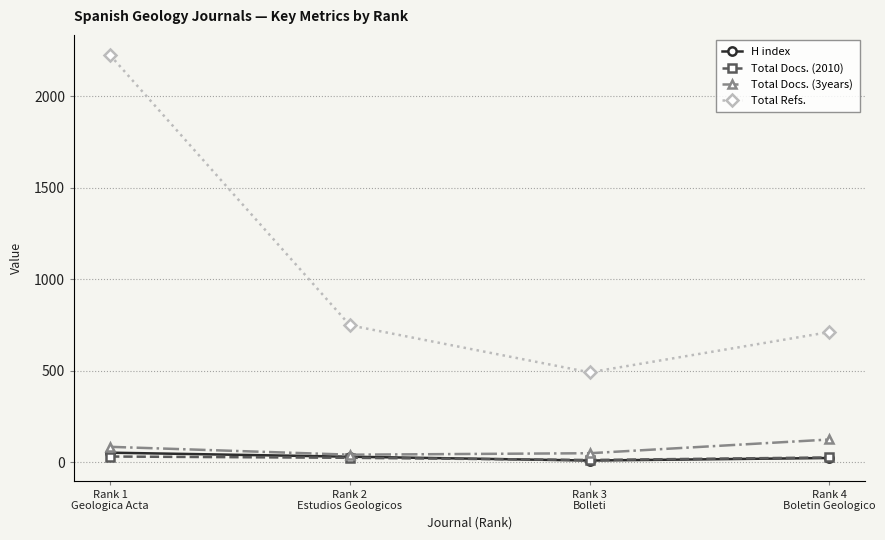

What is the total value across all series at Rank 4
Boletin Geologico?

888